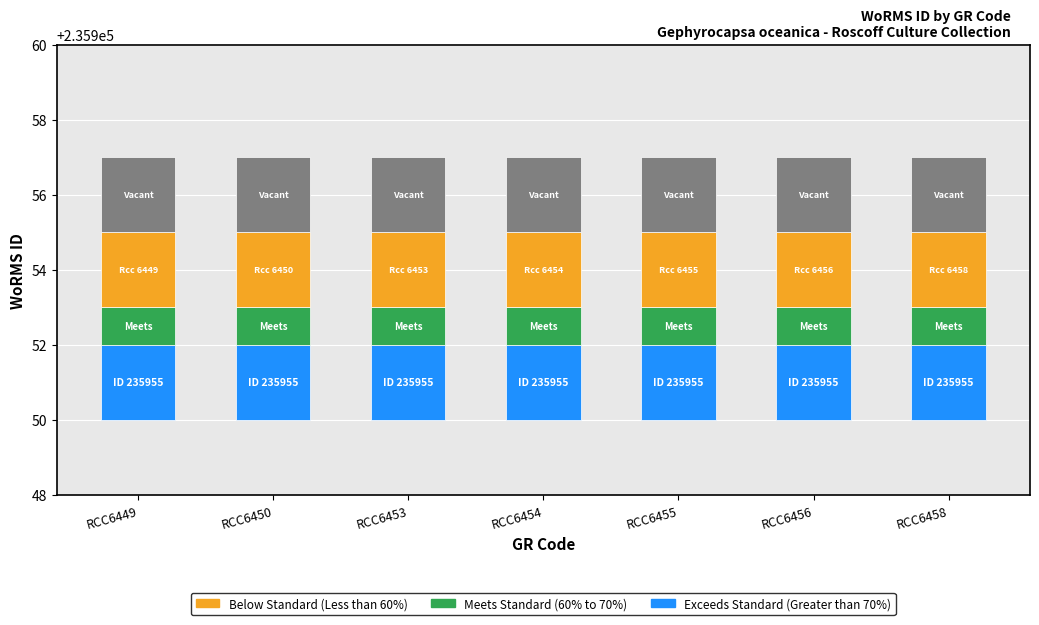

What is the value of the Exceeds Standard (Greater than 70%) bar at the 3rd from the left?

2